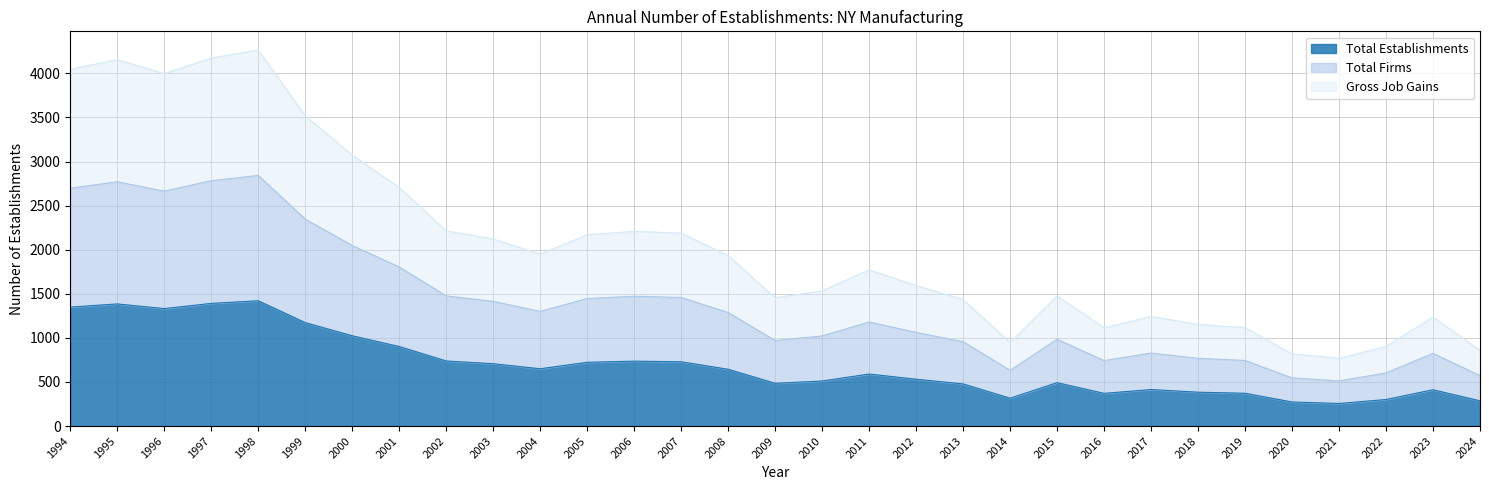

At 2018, list the series in order from smallest to largest.

Total Establishments, Total Firms, Gross Job Gains